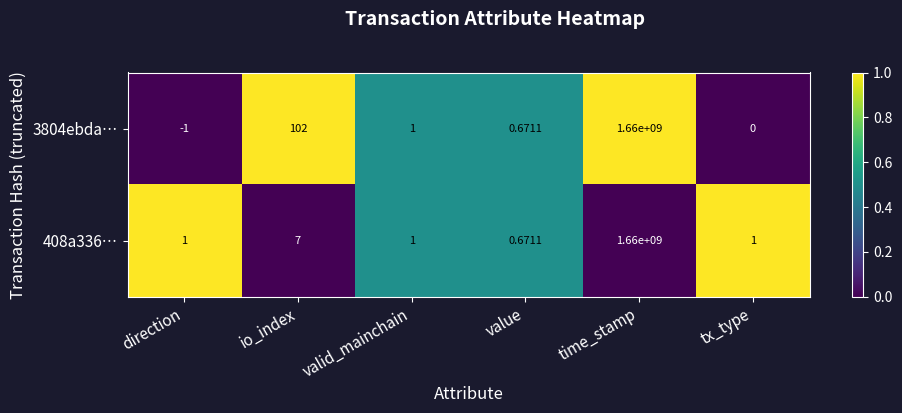

At which label is 408a336… closest to 830000000?

io_index